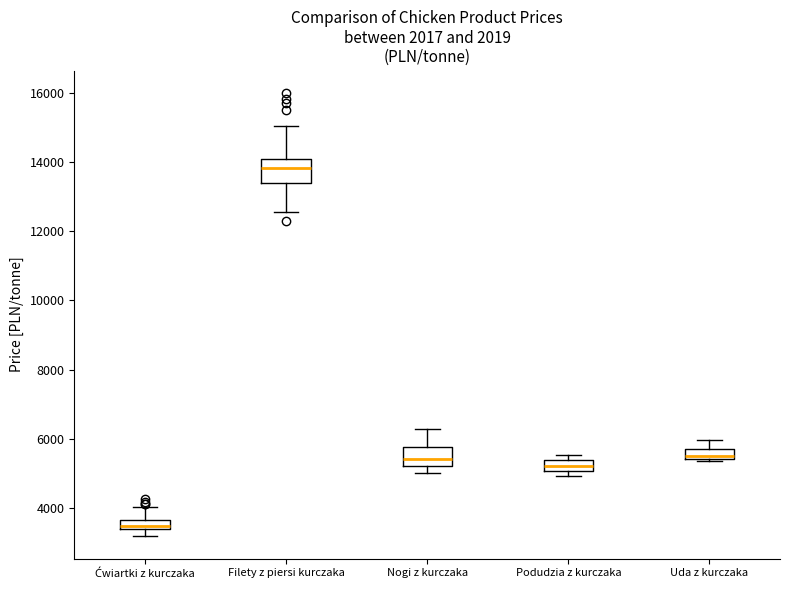

Which box has the highest median line?

Filety z piersi kurczaka